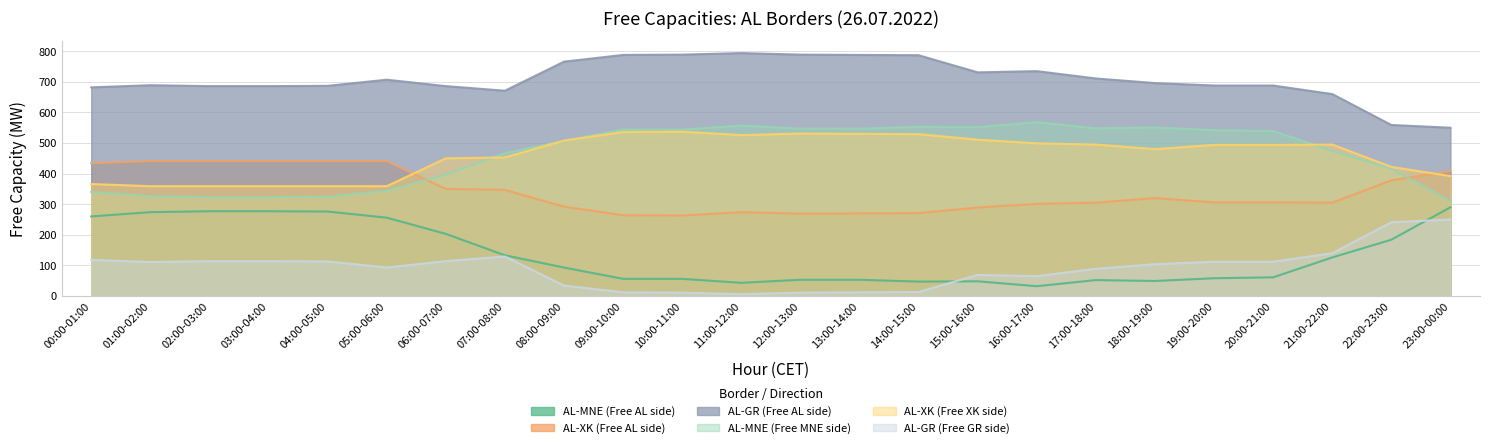

What value does the AL-MNE (Free AL side) series have at 06:00-07:00, to the nearest 5?

205